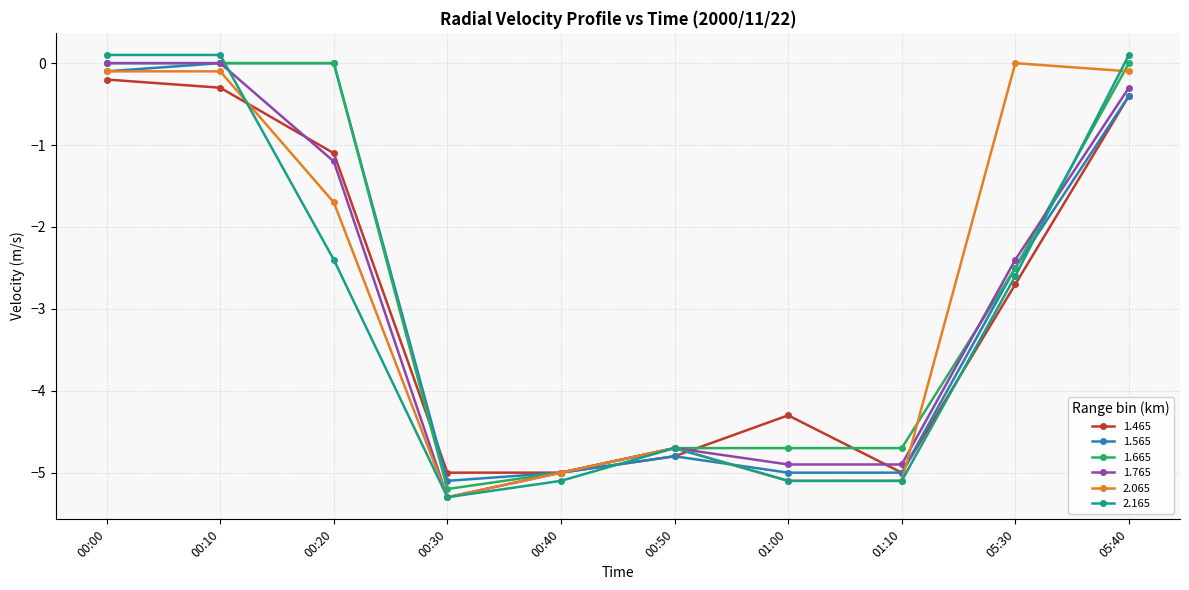

What is the label of the 9th point from the right?

00:10